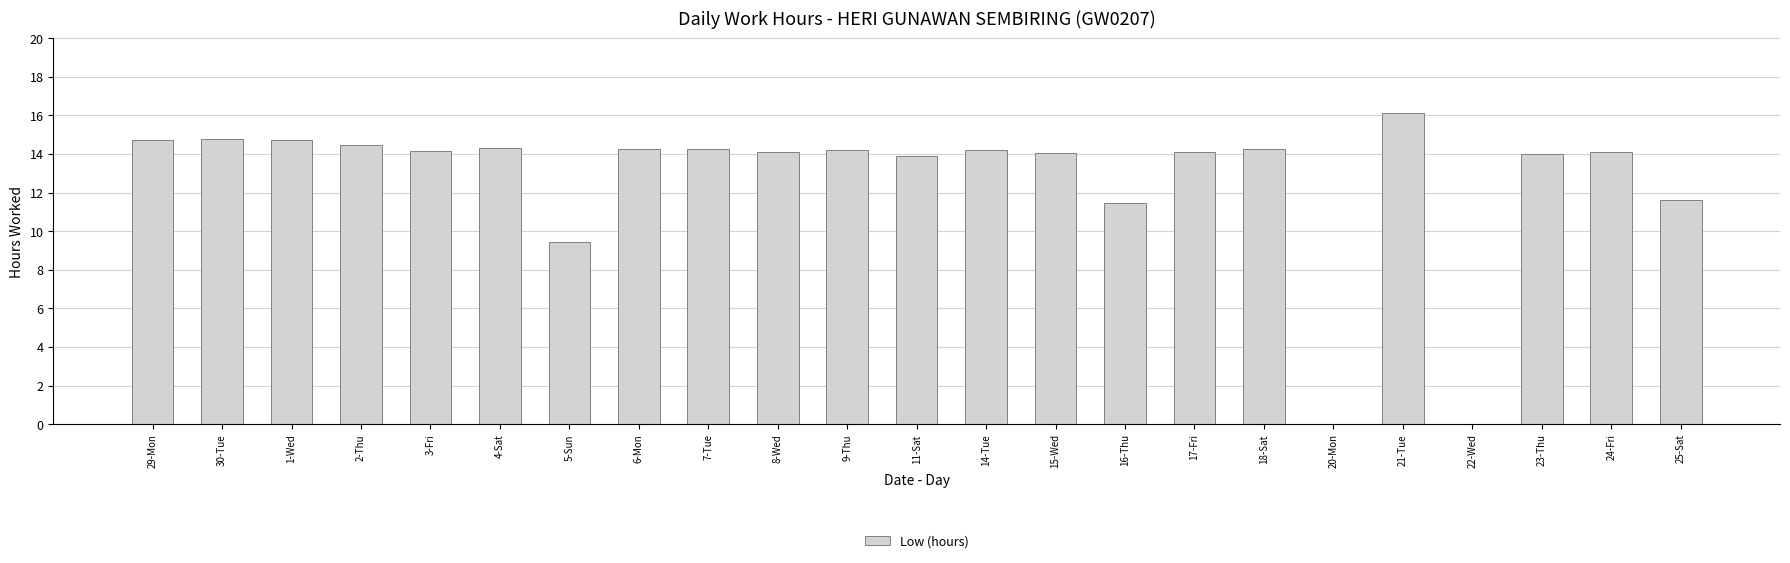

At which label is the value closest to 8?

5-Sun